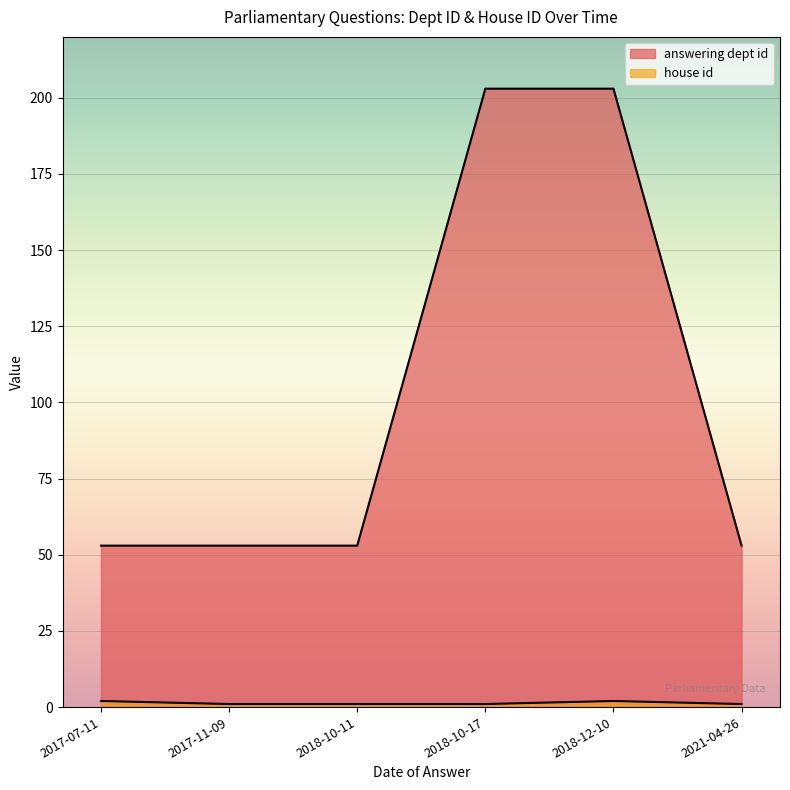

What is the difference between the maximum and minimum values in the answering dept id series?

150